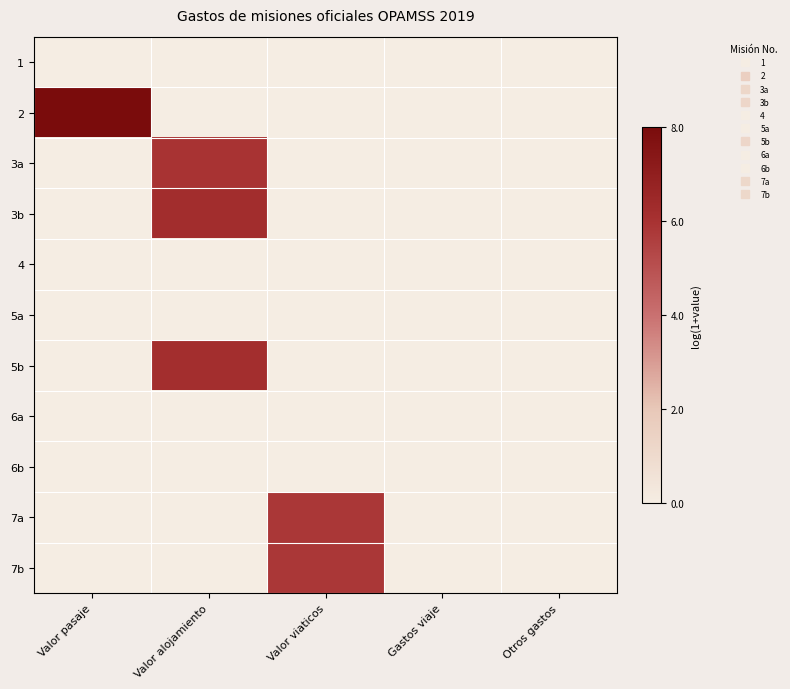

At which category is the sum across all series the highest?

Valor alojamiento